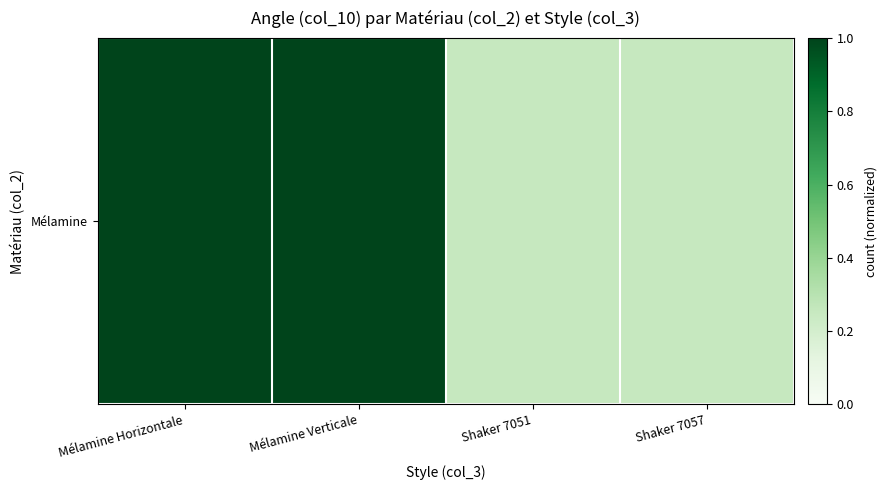

How many values are below 1?

2